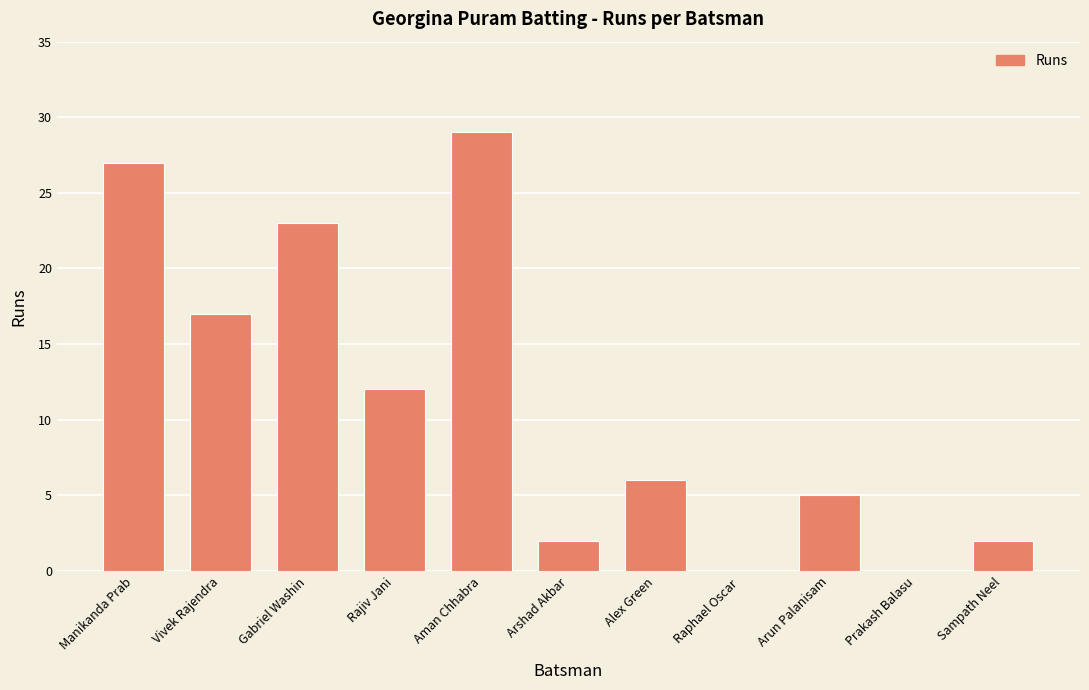

Reading right to left, extract all data points from this chart.

Sampath Neel=2	Prakash Balasu=0	Arun Palanisam=5	Raphael Oscar =0	Alex Green=6	Arshad Akbar=2	Aman Chhabra=29	Rajiv Jani=12	Gabriel Washin=23	Vivek Rajendra=17	Manikanda Prab=27